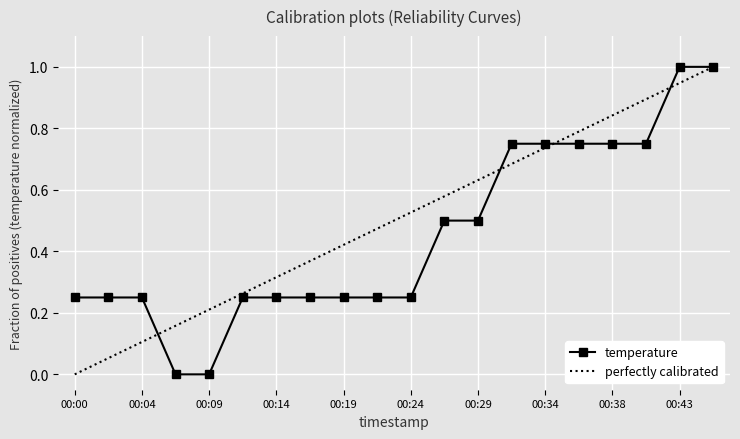

Reading left to right, what are all the values shown in this chart?

00:00=0.3	00:02=0.3	00:04=0.3	00:07=0.0	00:09=0.0	00:12=0.3	00:14=0.3	00:17=0.3	00:19=0.3	00:21=0.3	00:24=0.3	00:26=0.5	00:29=0.5	00:31=0.8	00:34=0.8	00:36=0.8	00:38=0.8	00:41=0.8	00:43=1.0	00:46=1.0